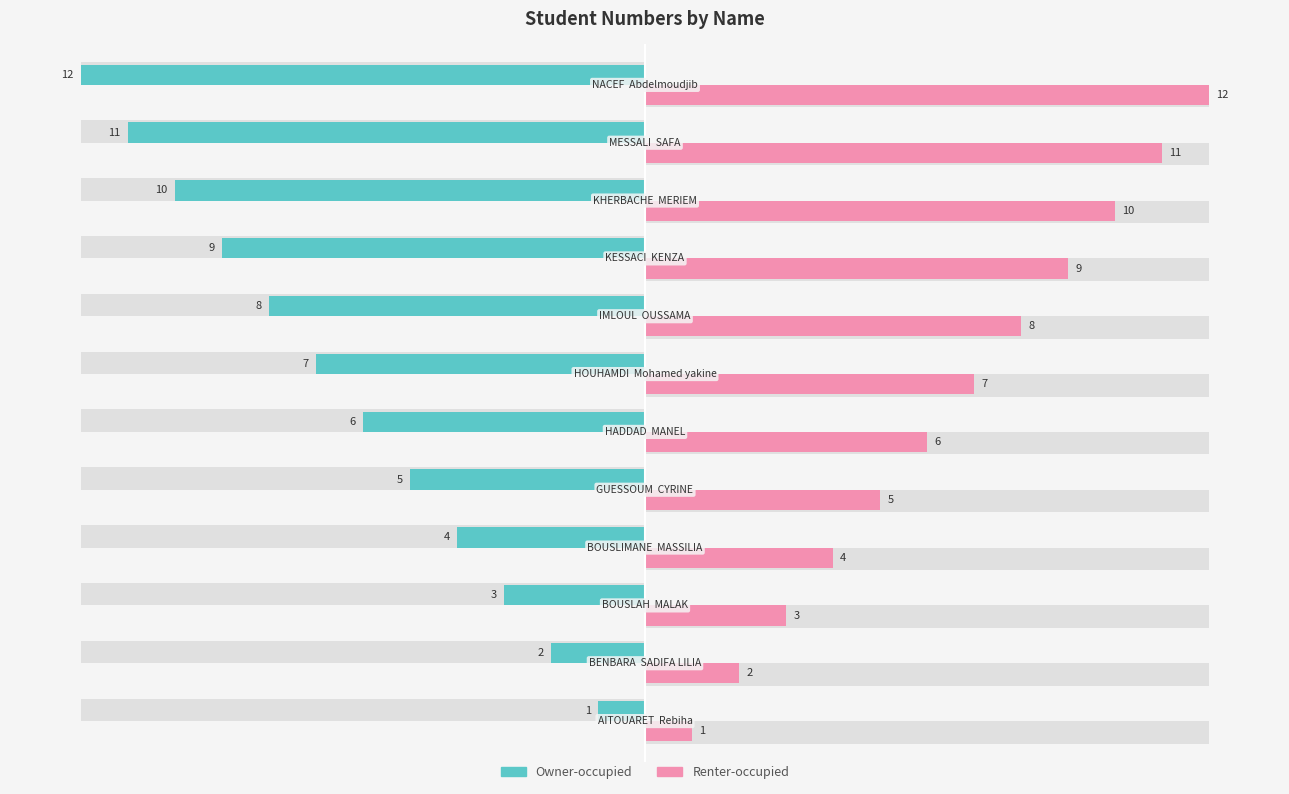

Reading left to right, what are all the values shown in this chart?

Owner-occupied: -1	-2	-3	-4	-5	-6	-7	-8	-9	-10	-11	-12
Renter-occupied: 1	2	3	4	5	6	7	8	9	10	11	12